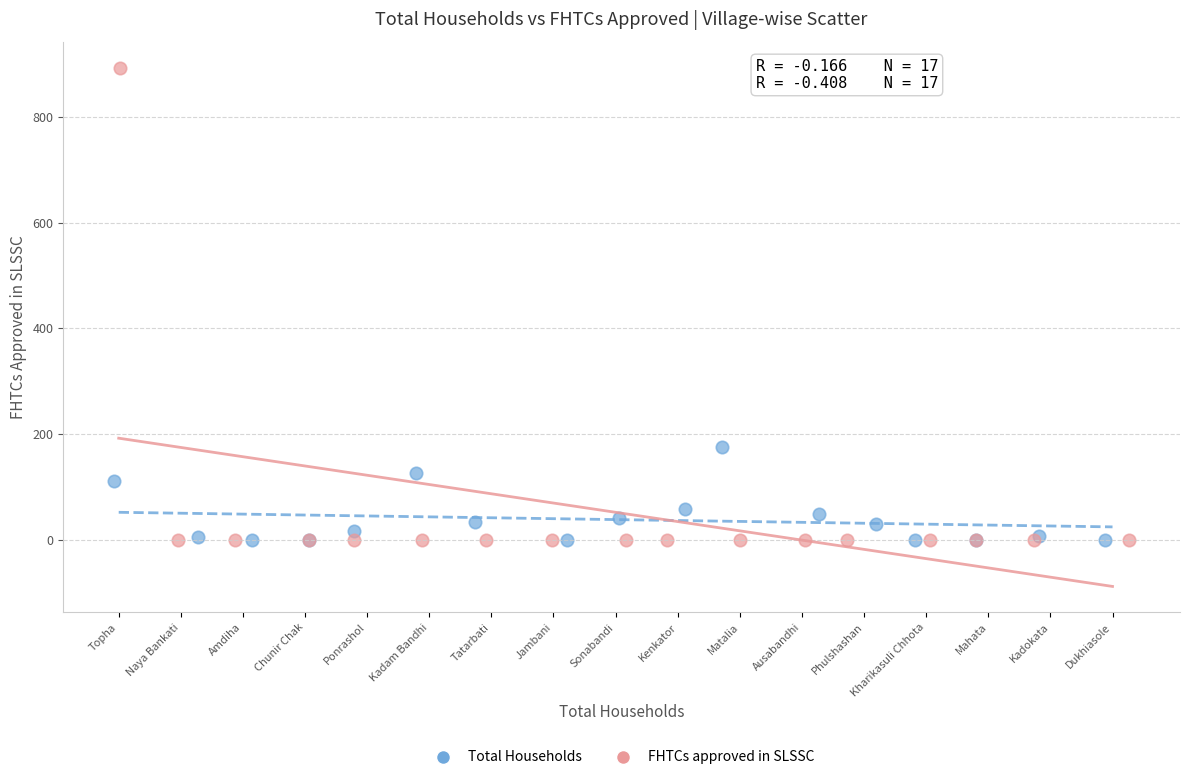

What are all the series names shown in the legend?

Total Households, FHTCs approved in SLSSC